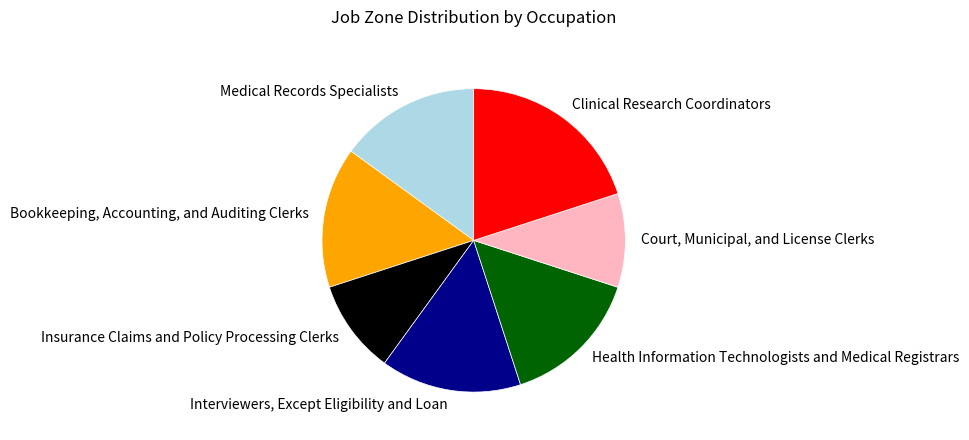

Do Court, Municipal, and License Clerks and Insurance Claims and Policy Processing Clerks together represent more than half of the pie?

No